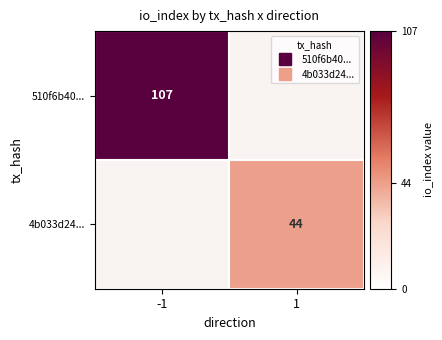

Is it true that 510f6b40... equals 107.0 at -1?

True